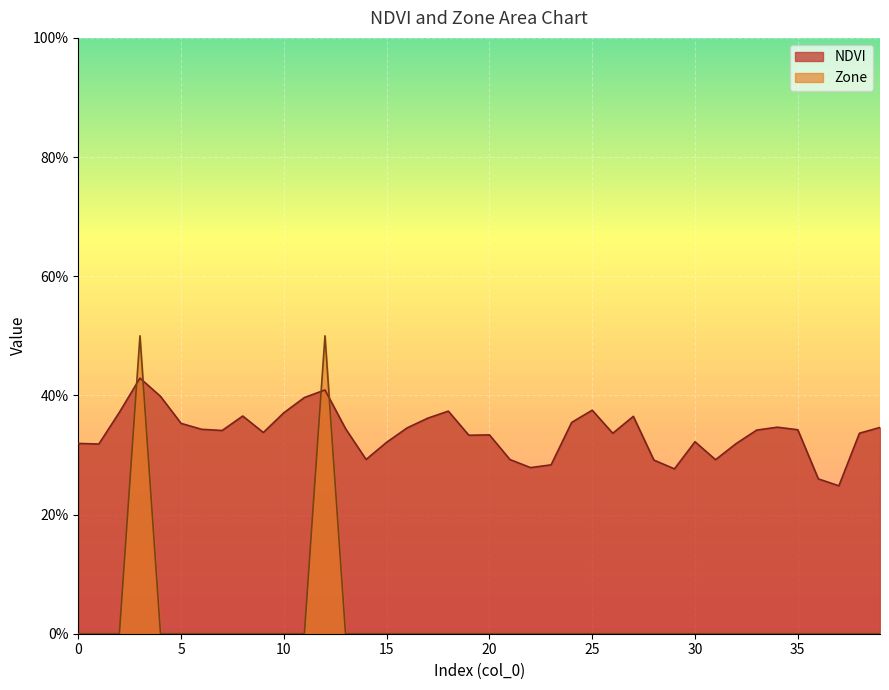

True or false: Zone has a value of -0.3 at 21.

False